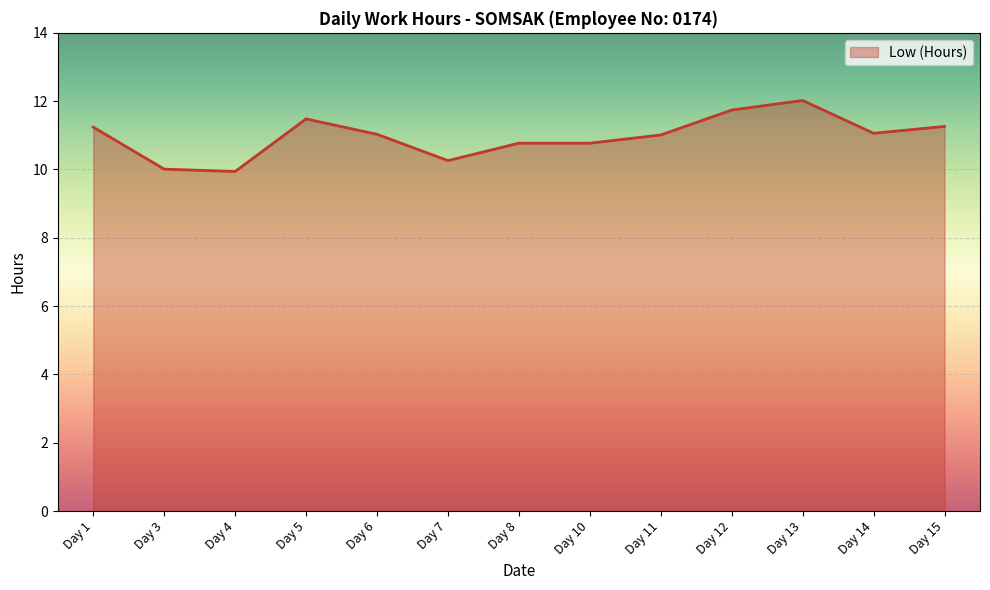

How many lines are shown in the chart?

1